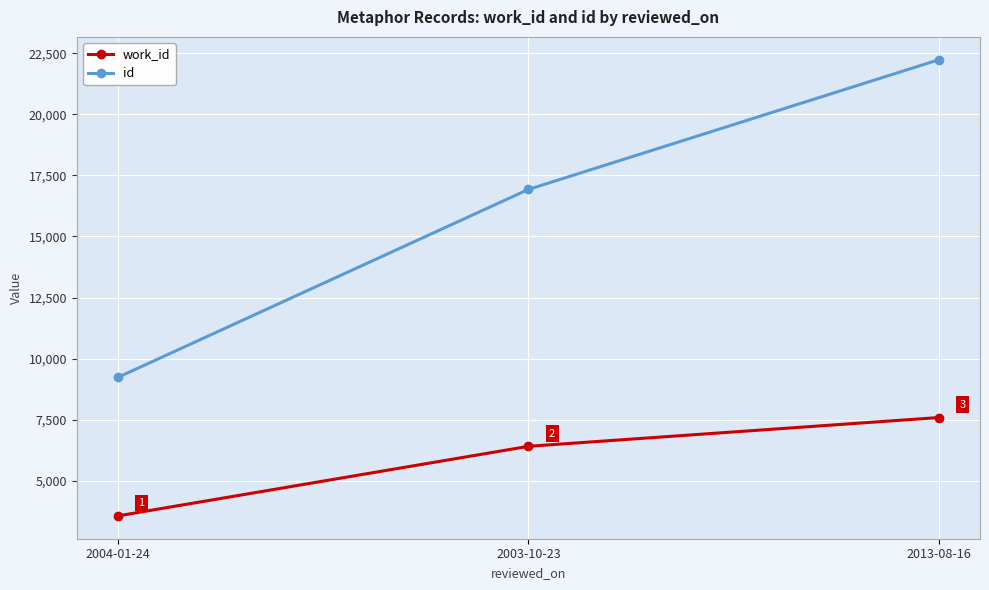

What is the value of the id point at the 1st from the left?

9236